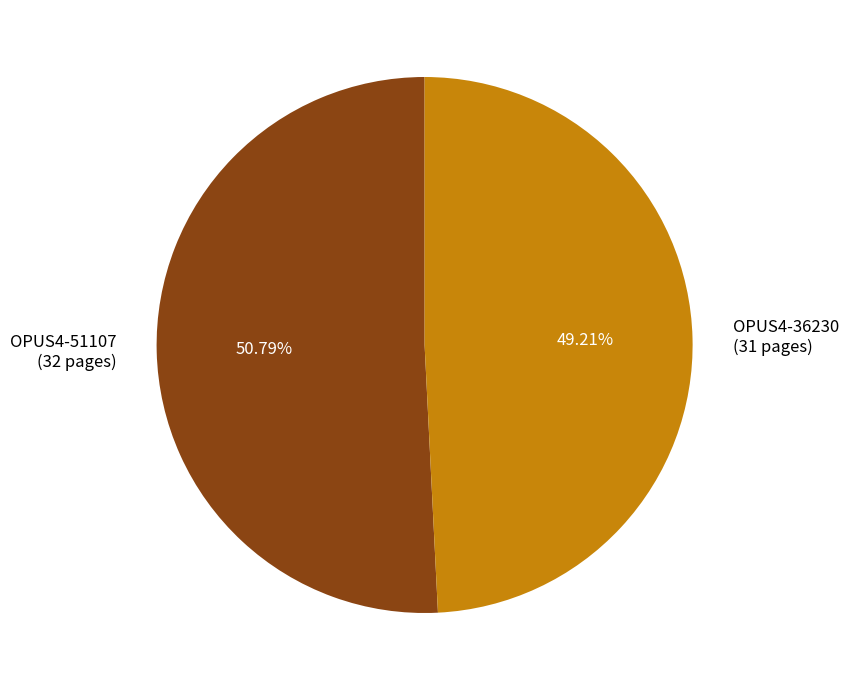

What is the total percentage of OPUS4-36230 and OPUS4-51107?

100.0%